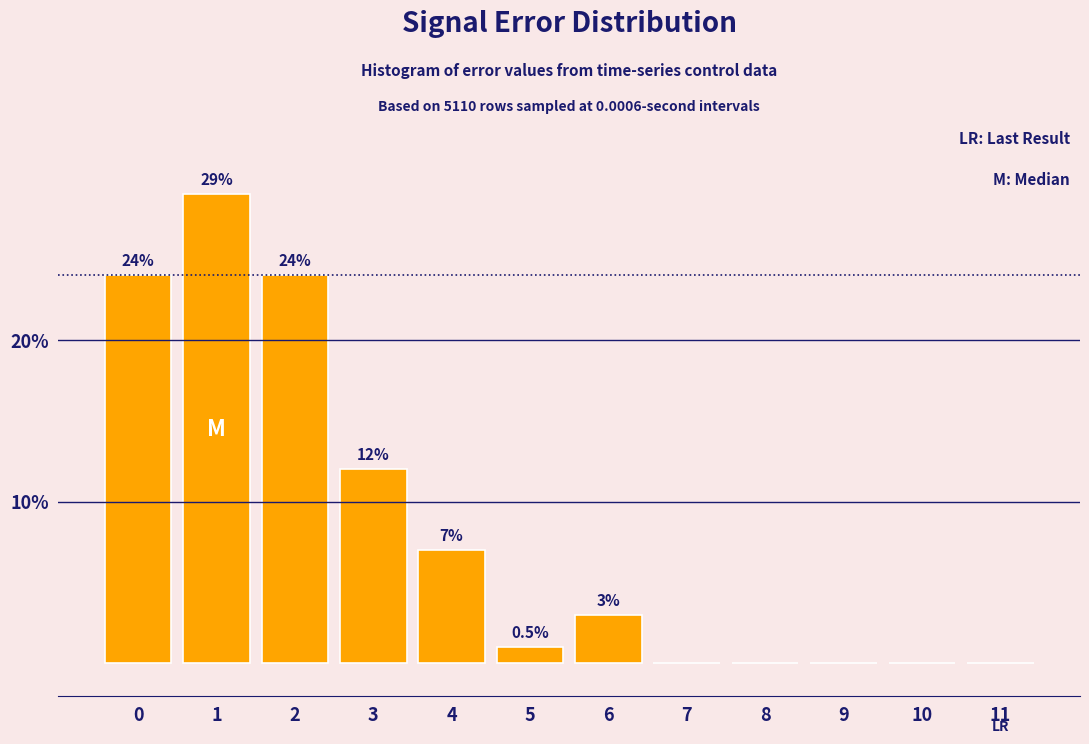

Reading right to left, list all the values displayed in this chart.

11=0	10=0	9=0	8=0	7=0	6=3	5=1	4=7	3=12	2=24	1=29	0=24